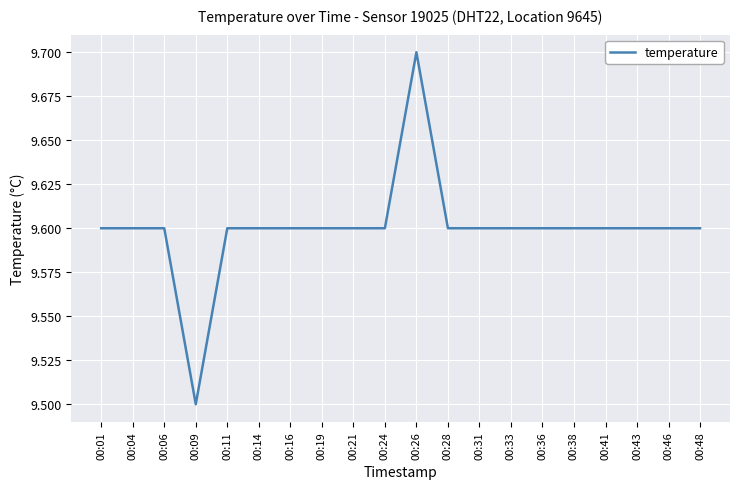

The chart shows a value of 9.6 at 00:41. True or false?

True